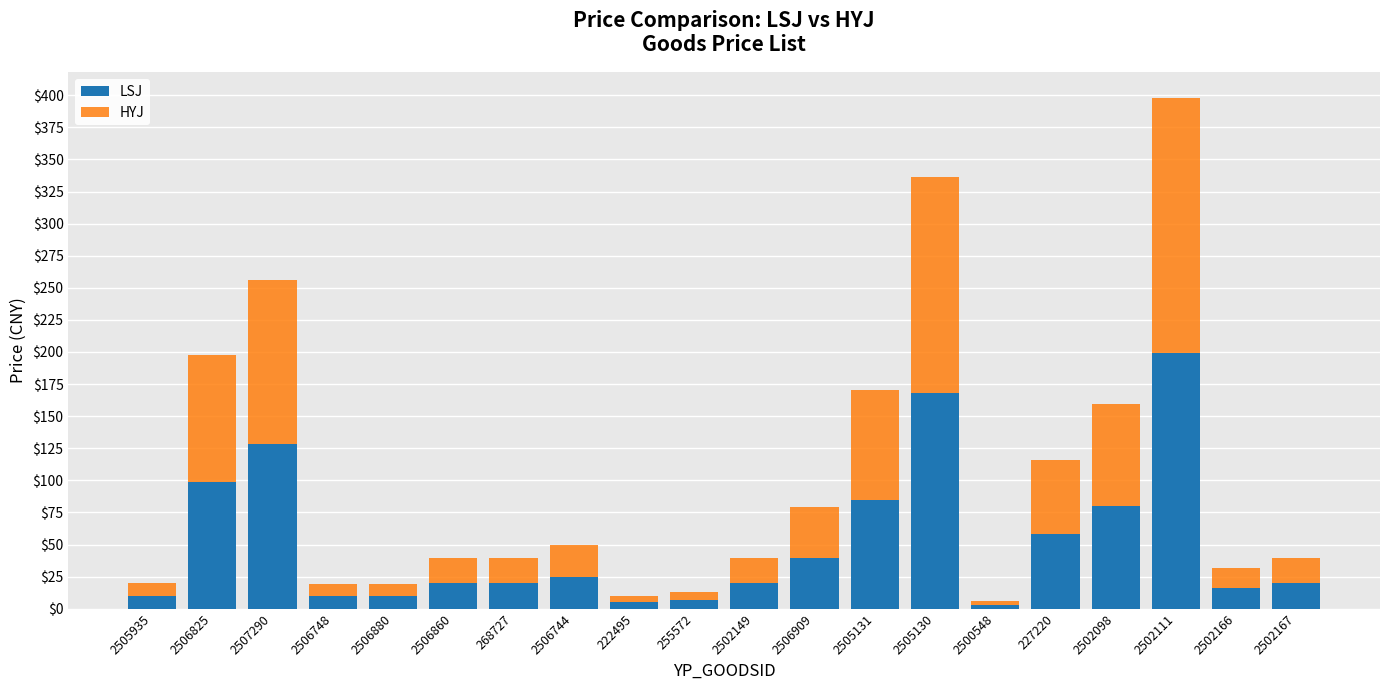

At which label does LSJ reach its peak?

2502111